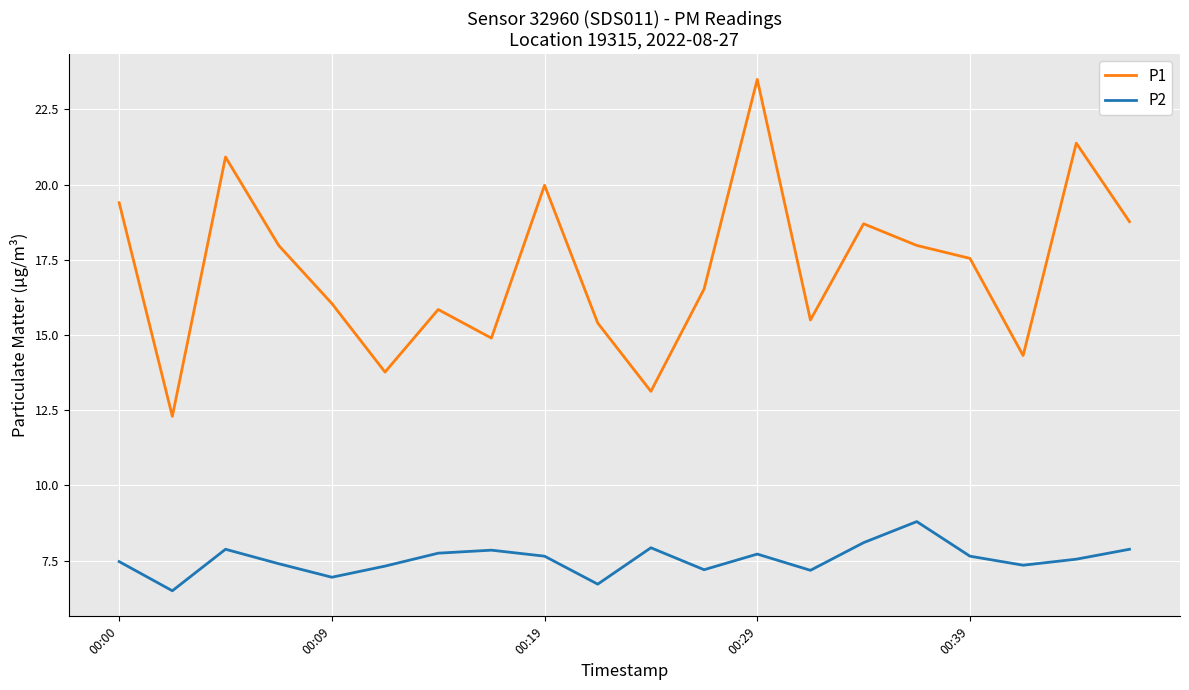

What is the difference between the maximum and minimum values in the P1 series?

11.2